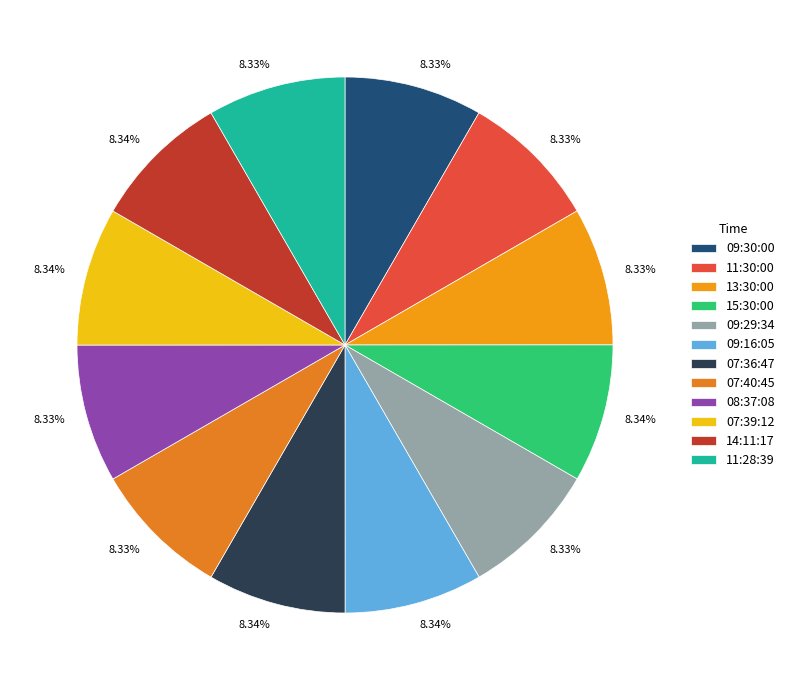

Does 13:30:00 represent more than half of the total?

No